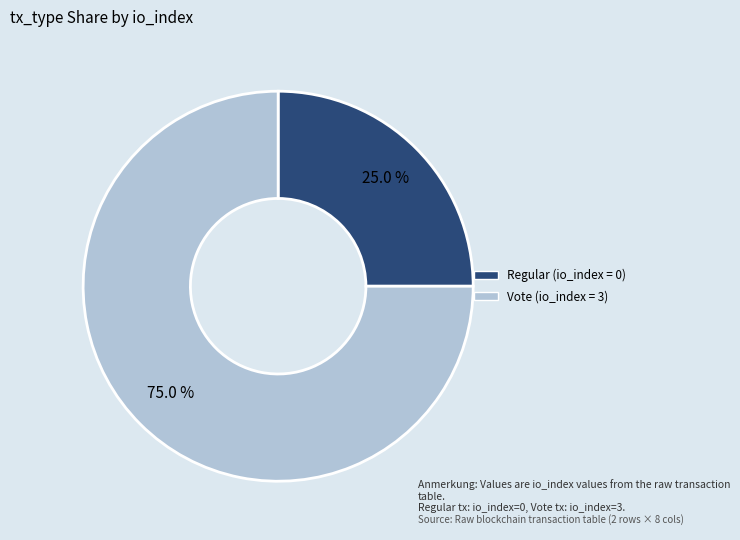

Is there a majority slice in this chart?

Yes